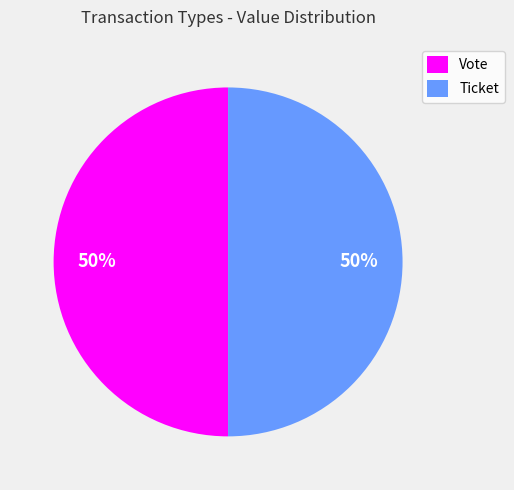

To the nearest percent, what portion does Ticket represent?

50%